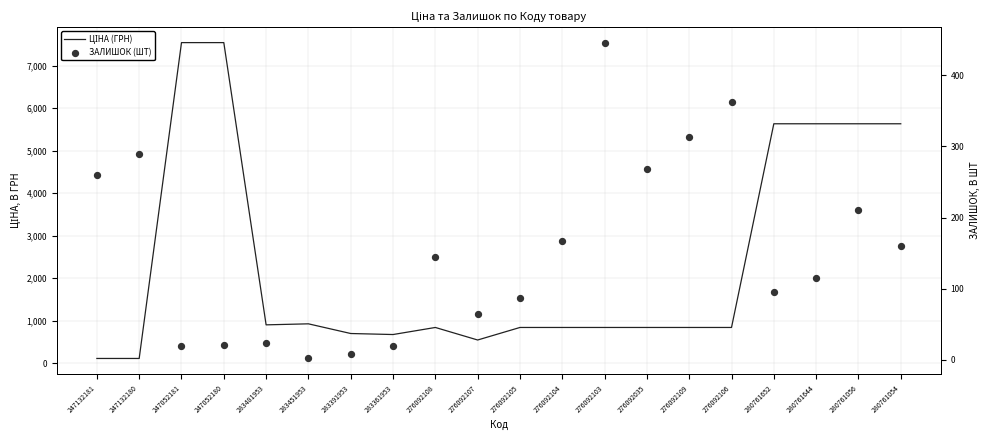

What are all the series names shown in the legend?

ЦІНА (ГРН), ЗАЛИШОК (ШТ)